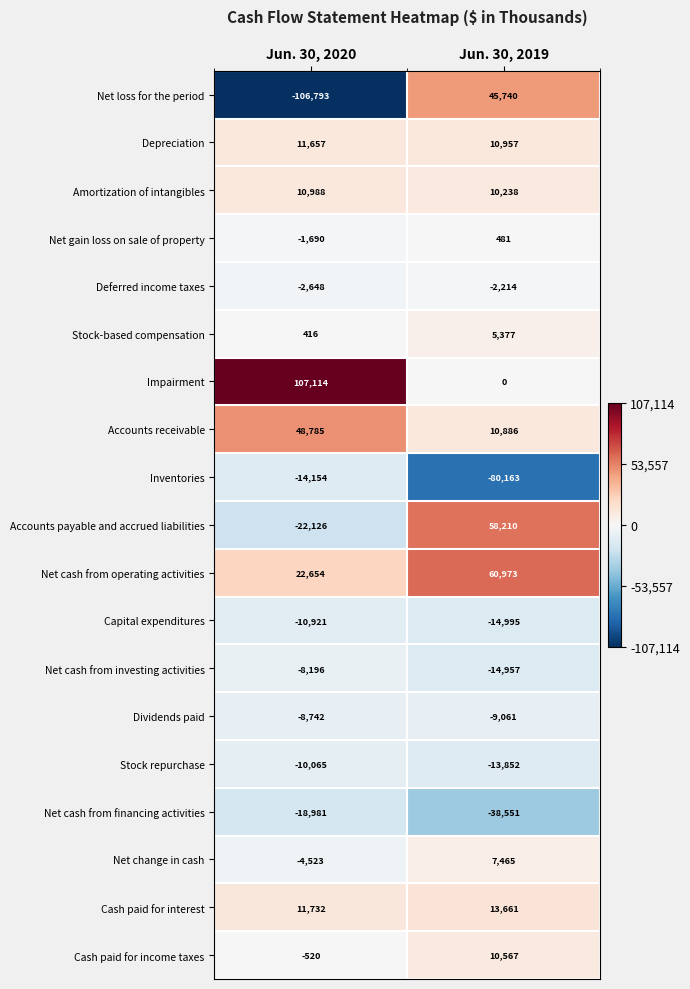

Read the Accounts receivable value at Jun. 30, 2020.

48785